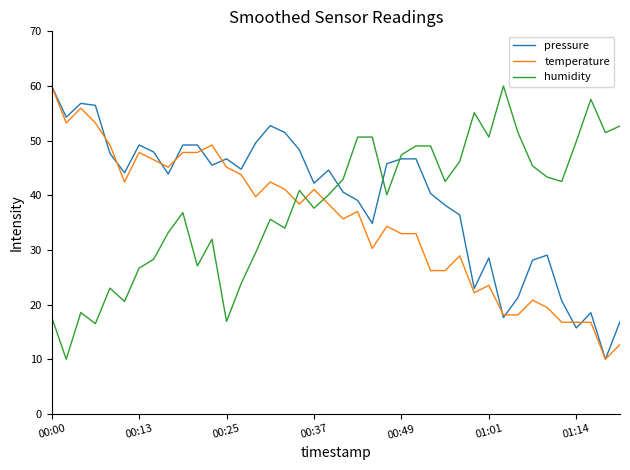

What is the maximum value for humidity?

60.0